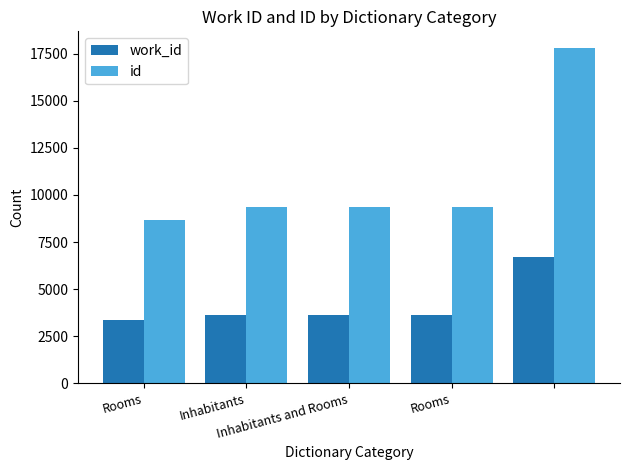

Which series has the largest range (max minus min)?

id